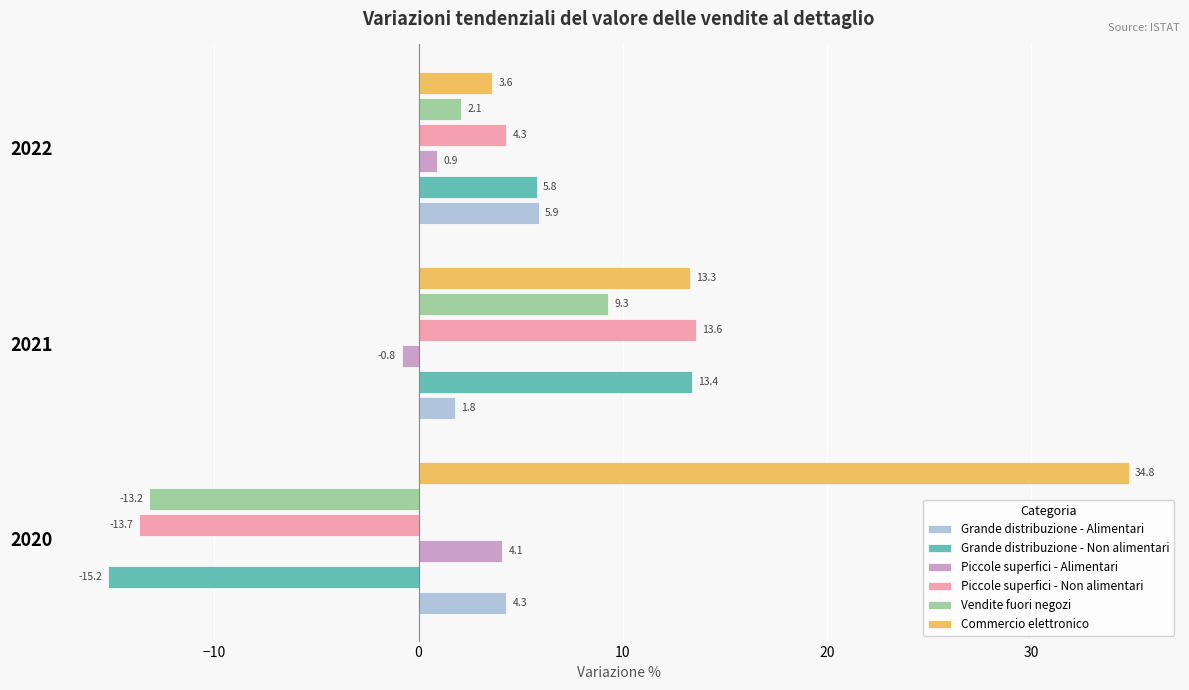

What is the minimum value shown in the chart?

-15.2